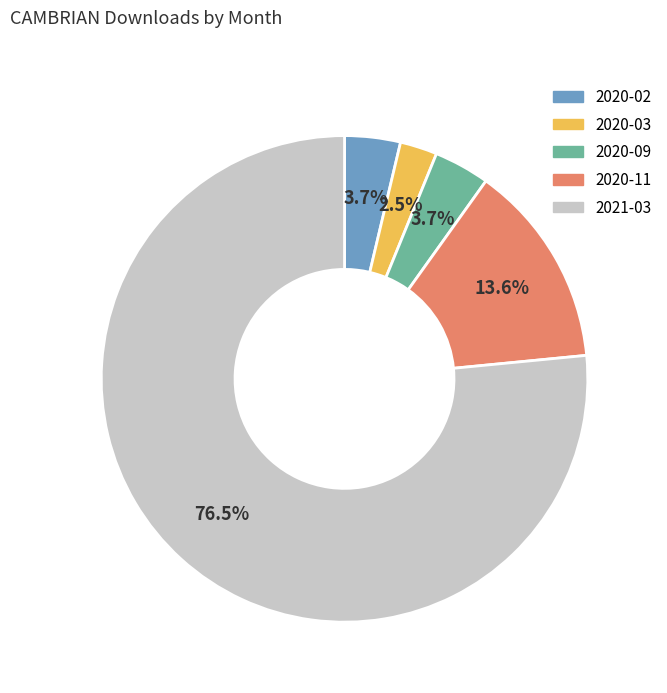

Which slice is the smallest?

2020-03